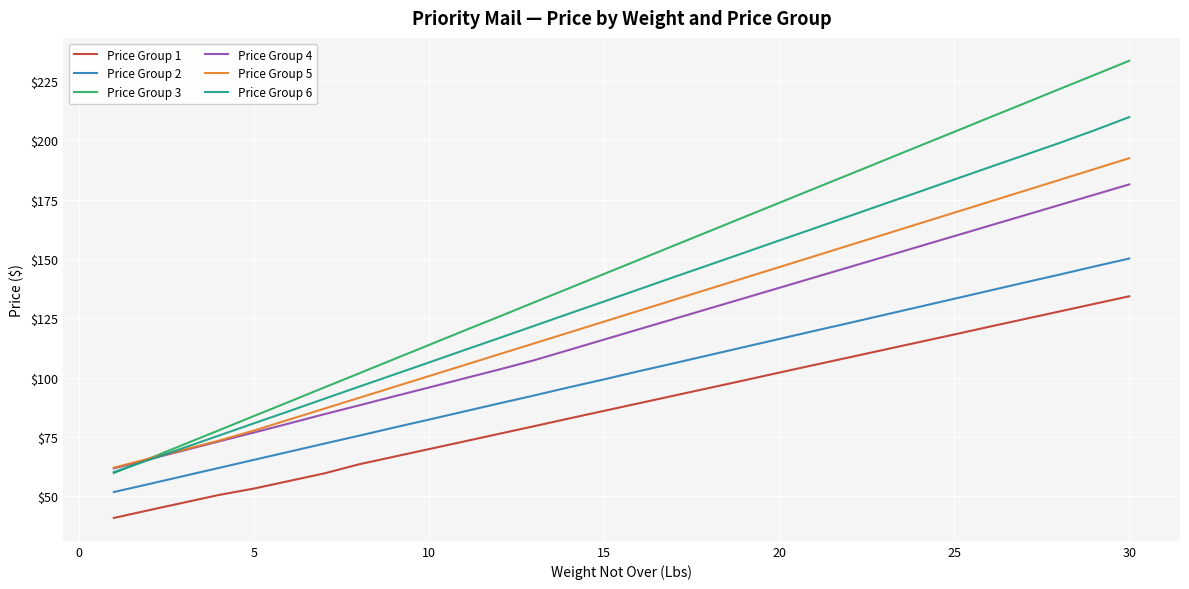

What is the sum of all Price Group 4 values?

3589.8